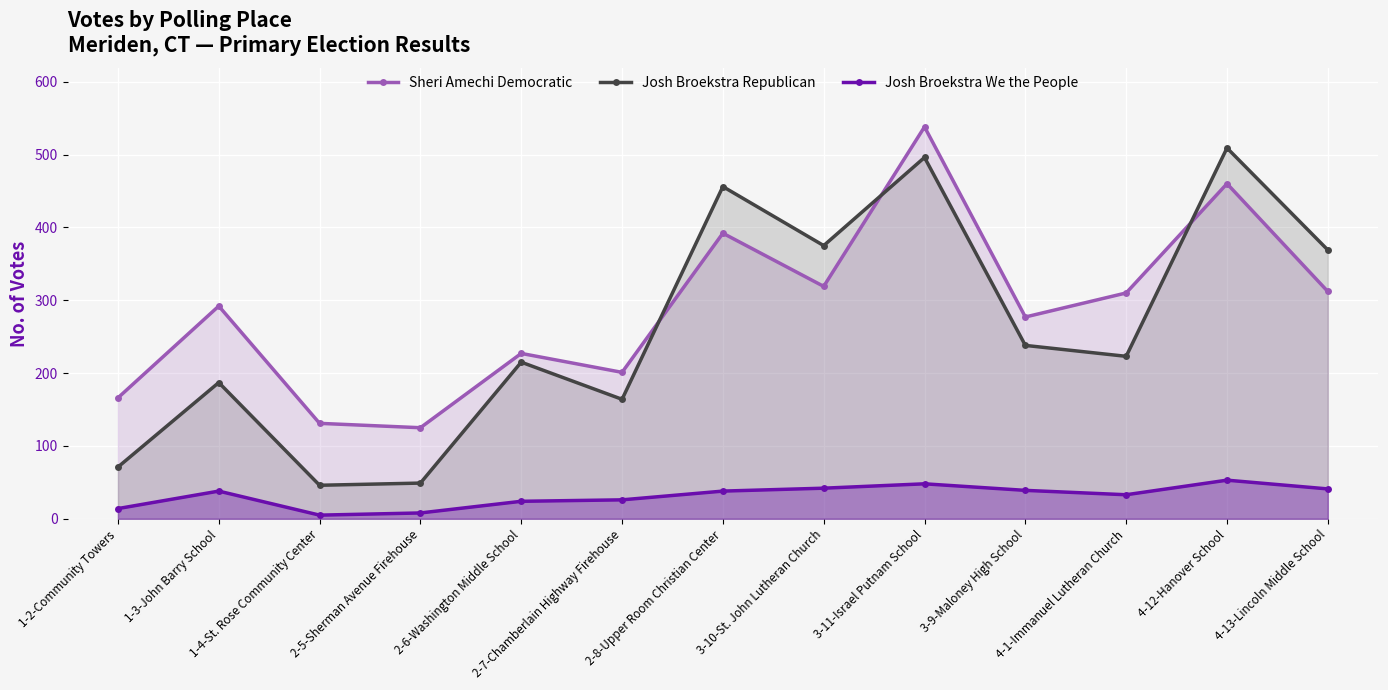

What is the difference between the maximum and second lowest values in the Josh Broekstra Republican series?

460